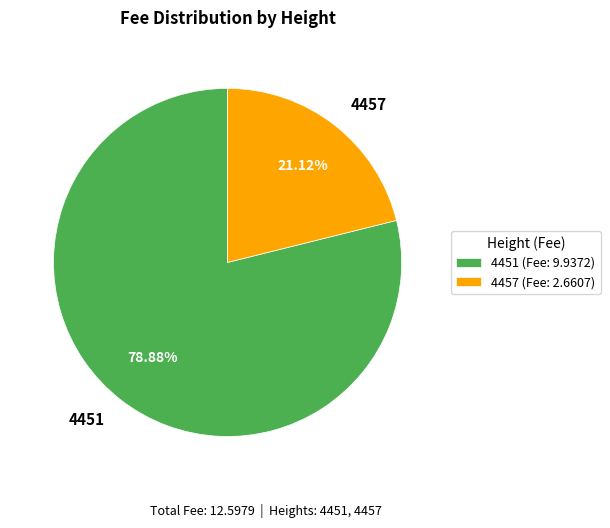

The 4451 slice represents 79% of the pie. True or false?

True